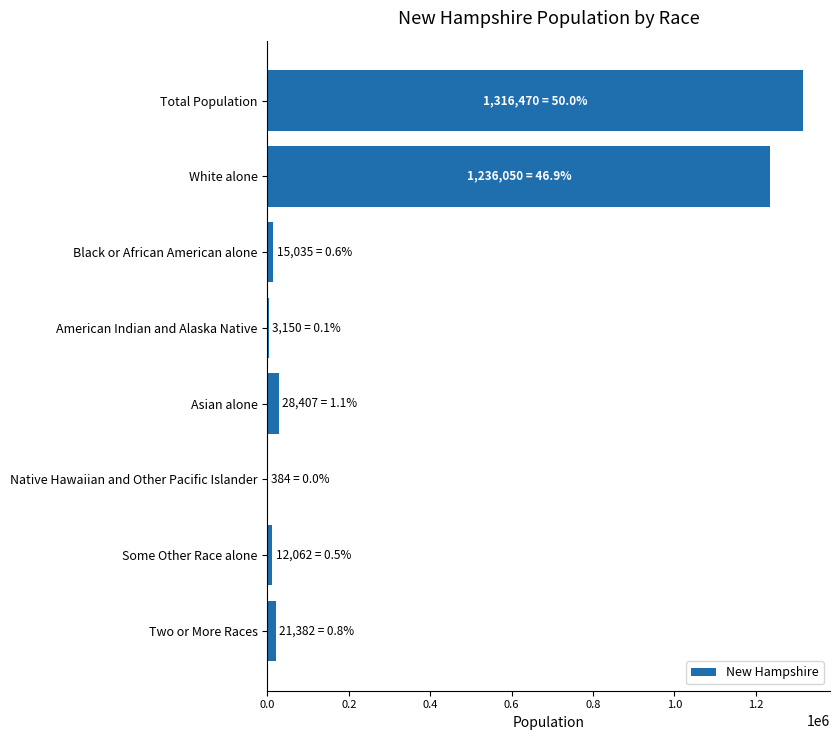

Where is the data nearest to the value 658427?

White alone